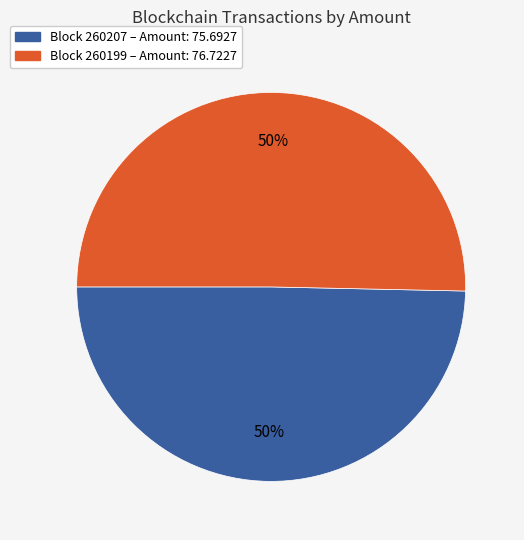

To the nearest percent, what is the average slice percentage?

50%